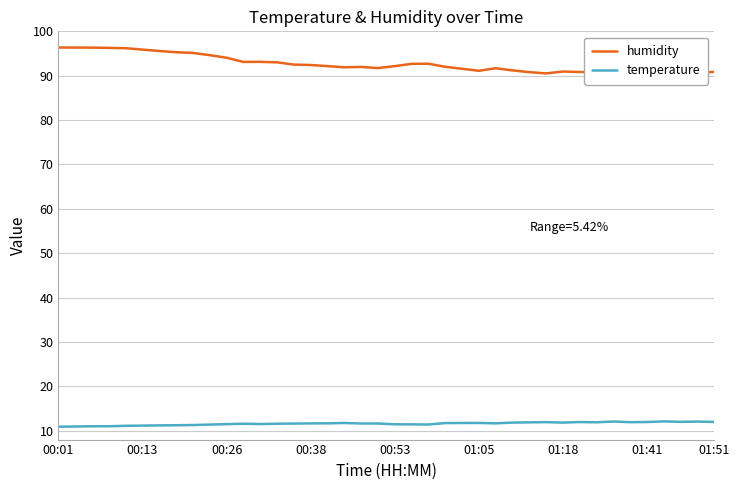

The value of temperature at 21 is 17.0. True or false?

False